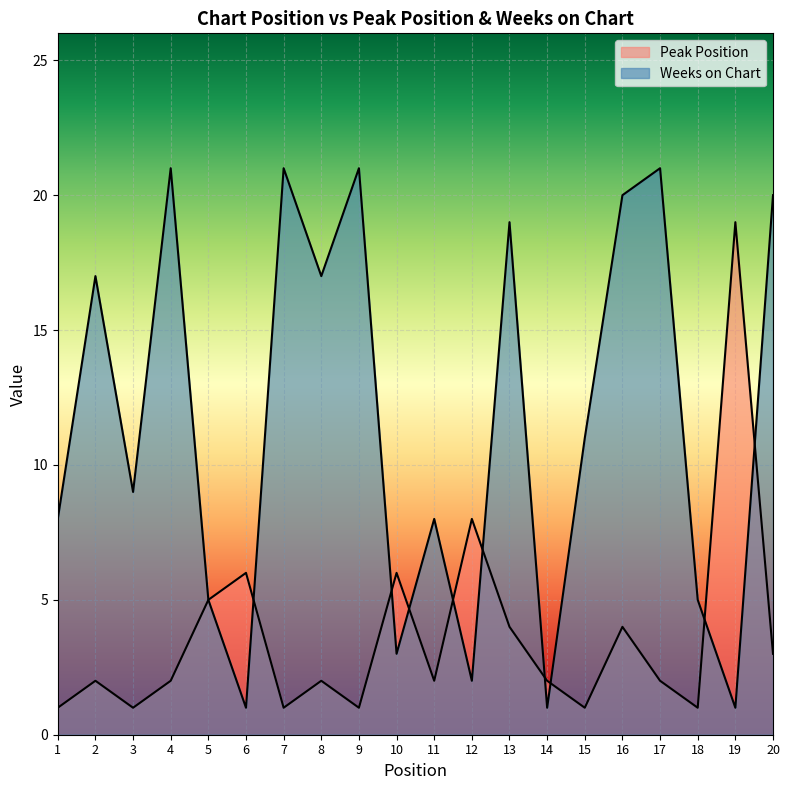

Which series has the largest range (max minus min)?

Weeks on Chart